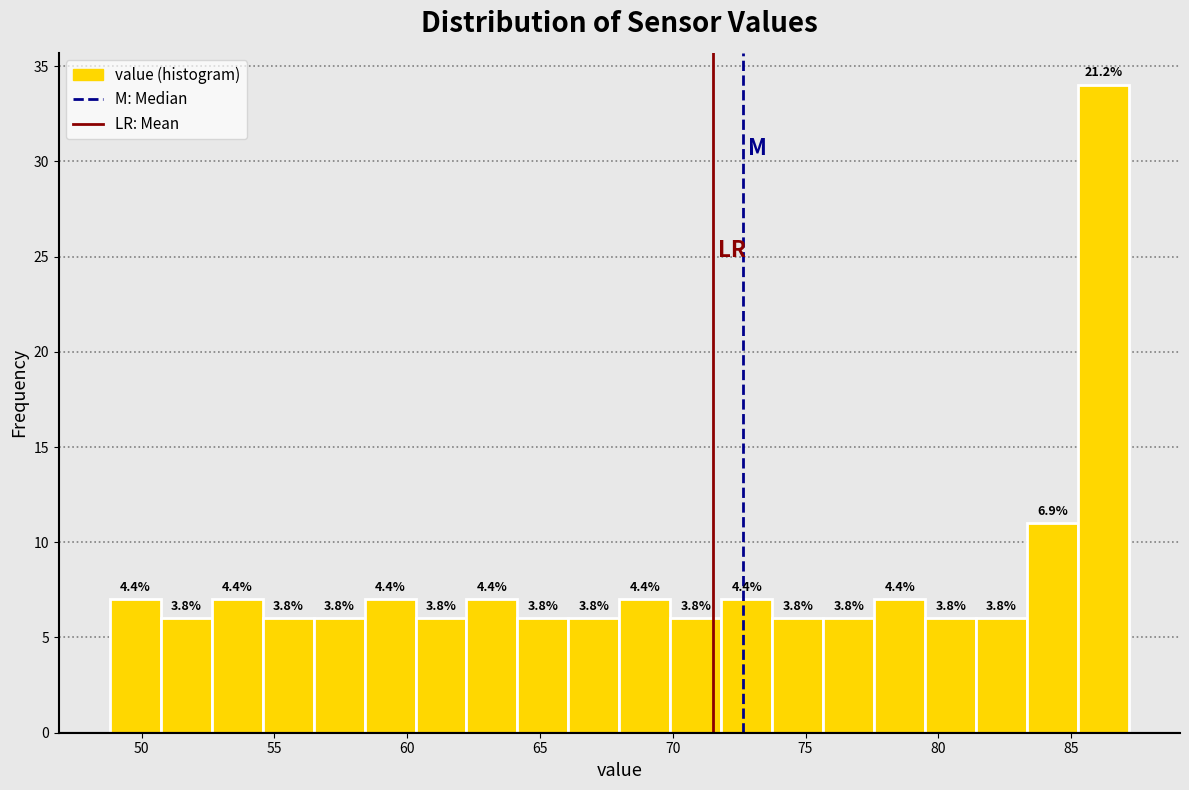

Around what value on the x-axis is the tallest bar? Give the approximate position of its centre, as read against the axis.

86.0